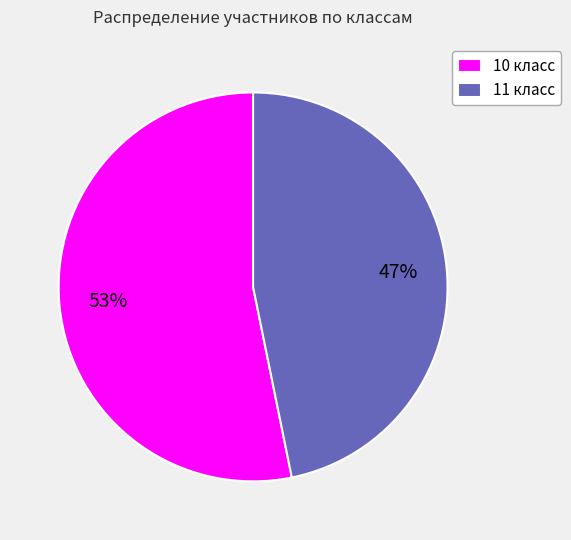

To the nearest percent, what is the combined percentage of 11 класс and 10 класс?

100%